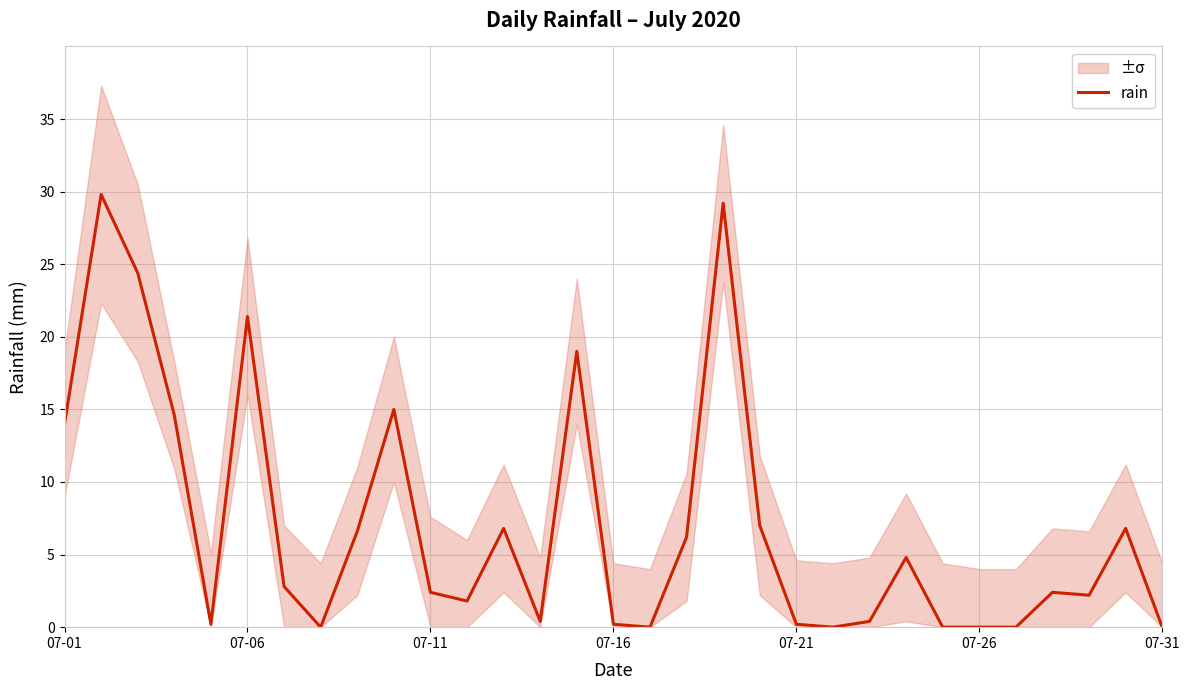

At which label does the data first exceed 2?

07-01